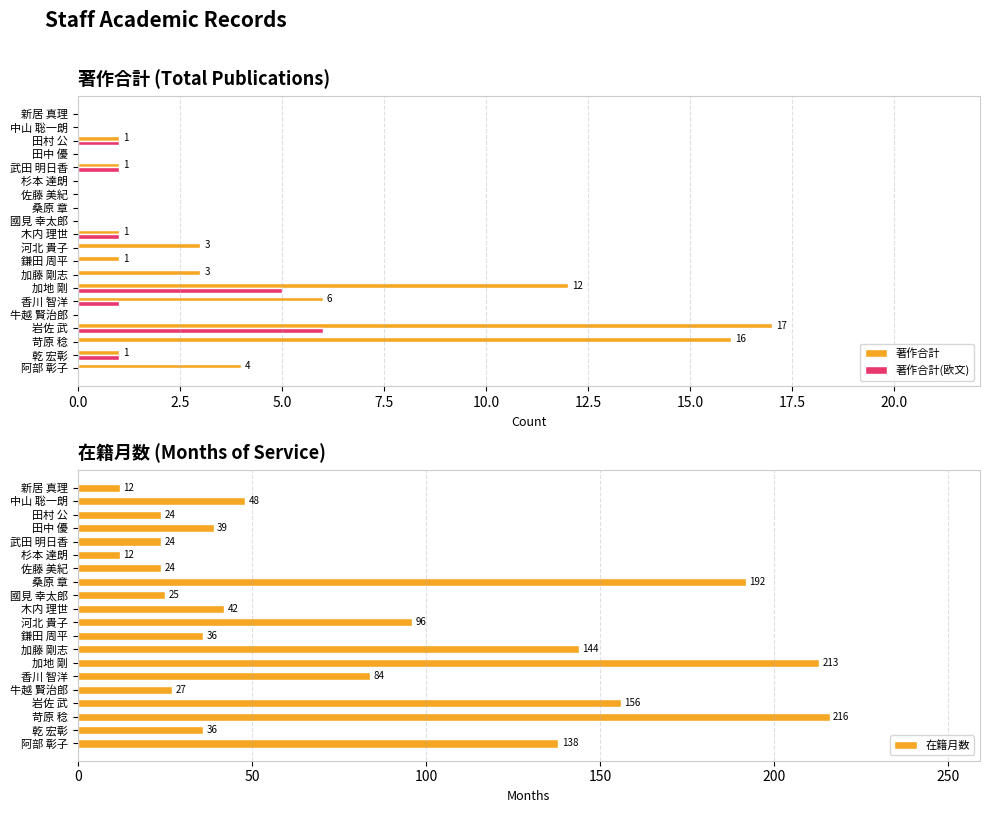

At how many categories does at least one series exceed 141?

5